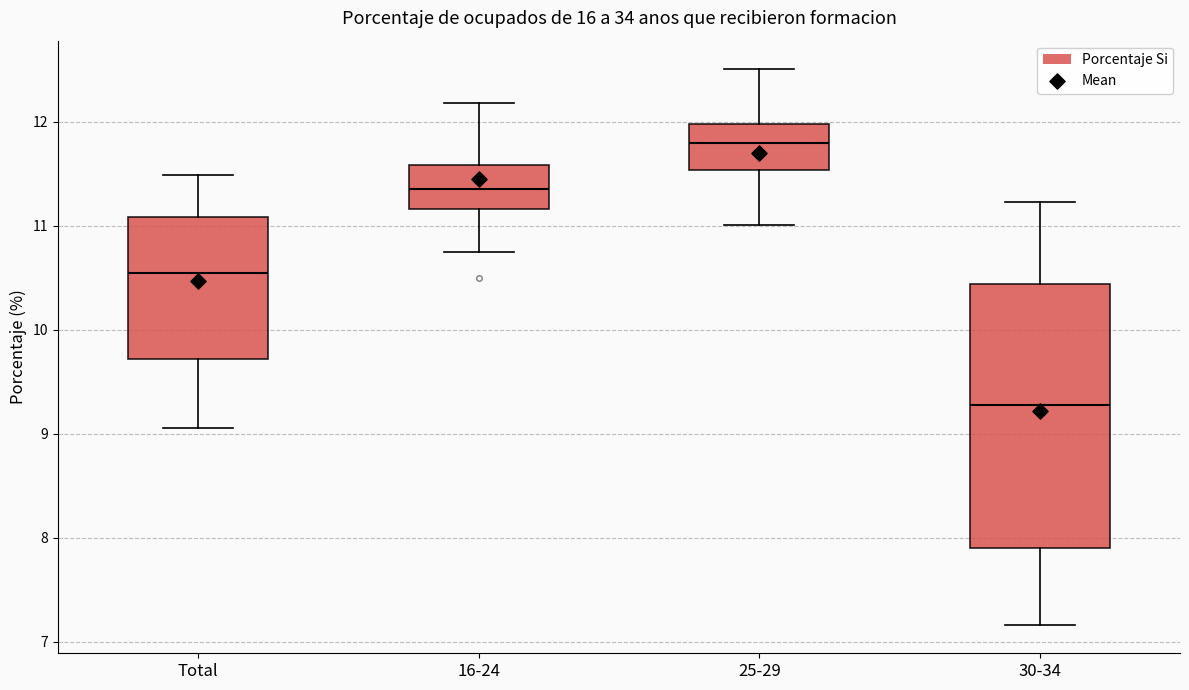

Reading left to right, transcribe this box plot: for each box, give where its median line is, the range the box spans, and where its two whiskers end, as read against the y-axis. The values are not printed on the chart, so give them approximately, as read against the axis.

Total: median 10.5, box 9.7 to 11.1, whiskers 9.1 to 11.5
16-24: median 11.4, box 11.2 to 11.6, whiskers 10.7 to 12.2
25-29: median 11.8, box 11.5 to 12.0, whiskers 11.0 to 12.5
30-34: median 9.3, box 7.9 to 10.4, whiskers 7.2 to 11.2